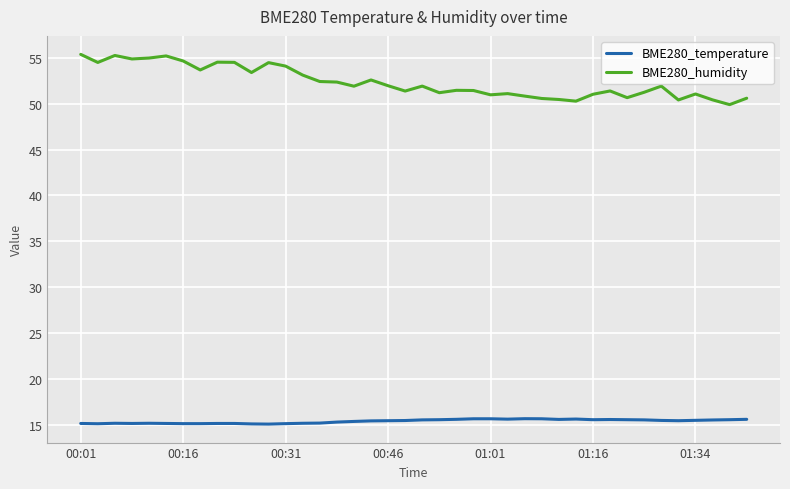

What is the lowest value of the BME280_temperature series?

15.1